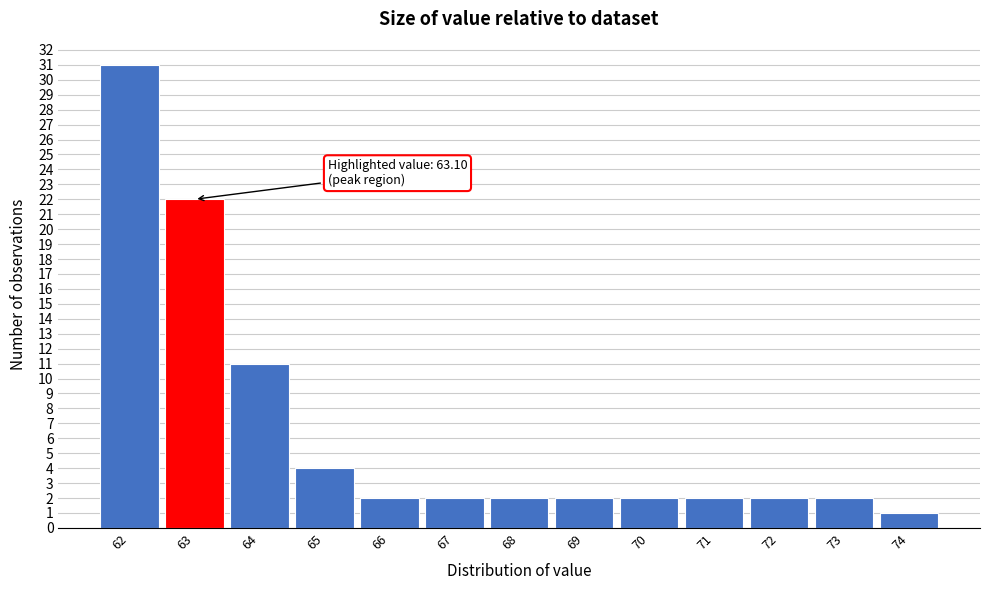

Reading left to right, extract all data points from this chart.

62=31	63=22	64=11	65=4	66=2	67=2	68=2	69=2	70=2	71=2	72=2	73=2	74=1